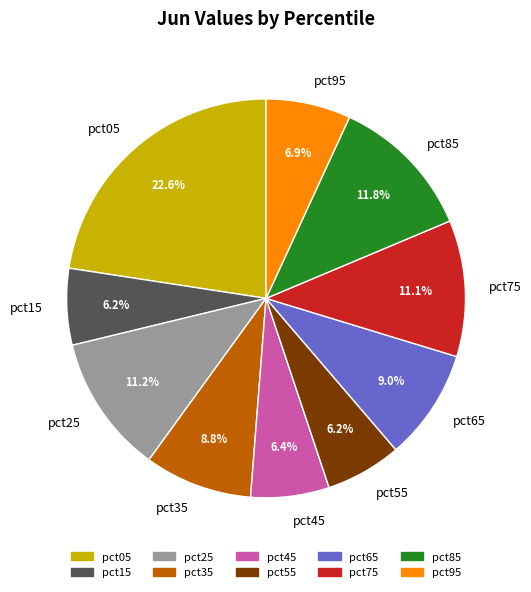

To the nearest percent, what percentage of the pie is pct35?

9%